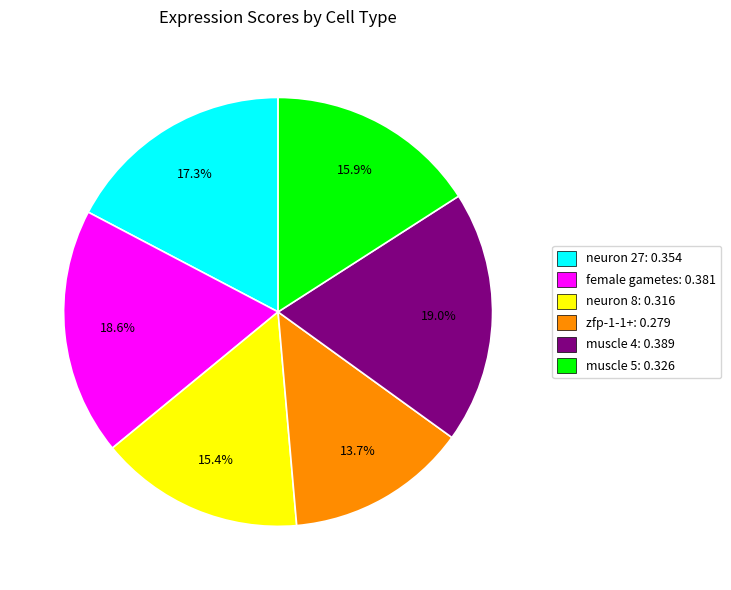

The muscle 5 slice represents 5% of the pie. True or false?

False